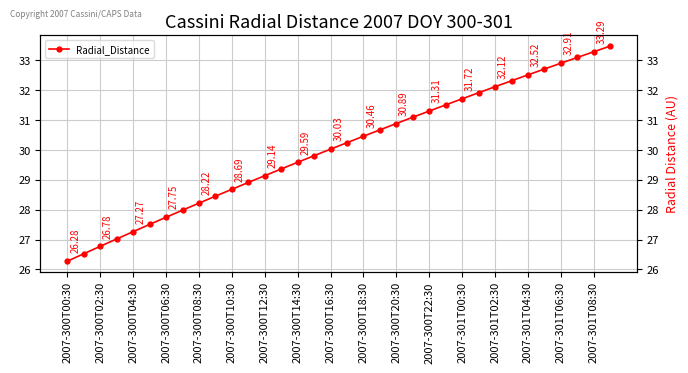

What is the difference between the second highest and minimum values?

7.0